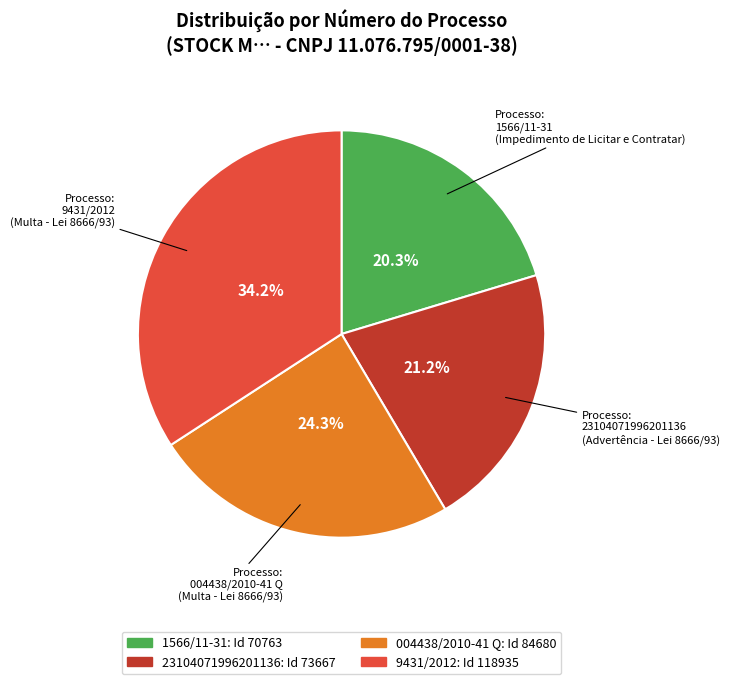

How many segments does this pie chart have?

4